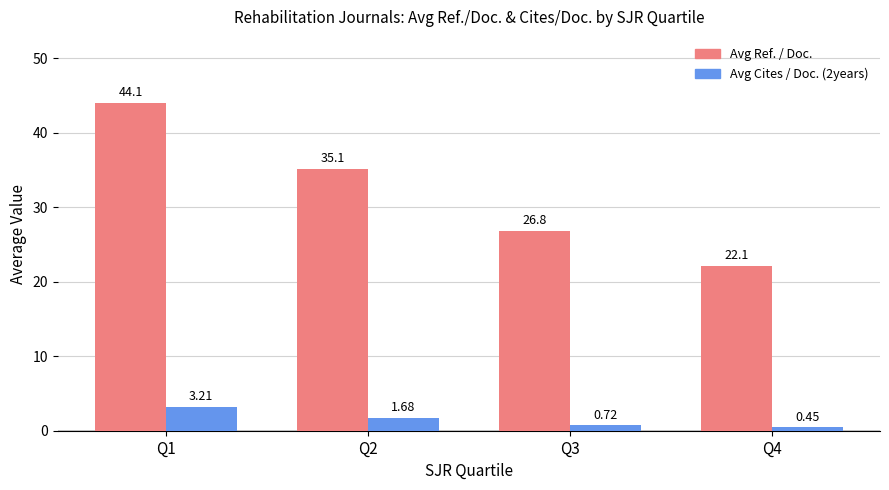

Is the value of Avg Ref. / Doc. at Q3 greater than the value of Avg Cites / Doc. (2years) at Q2?

Yes